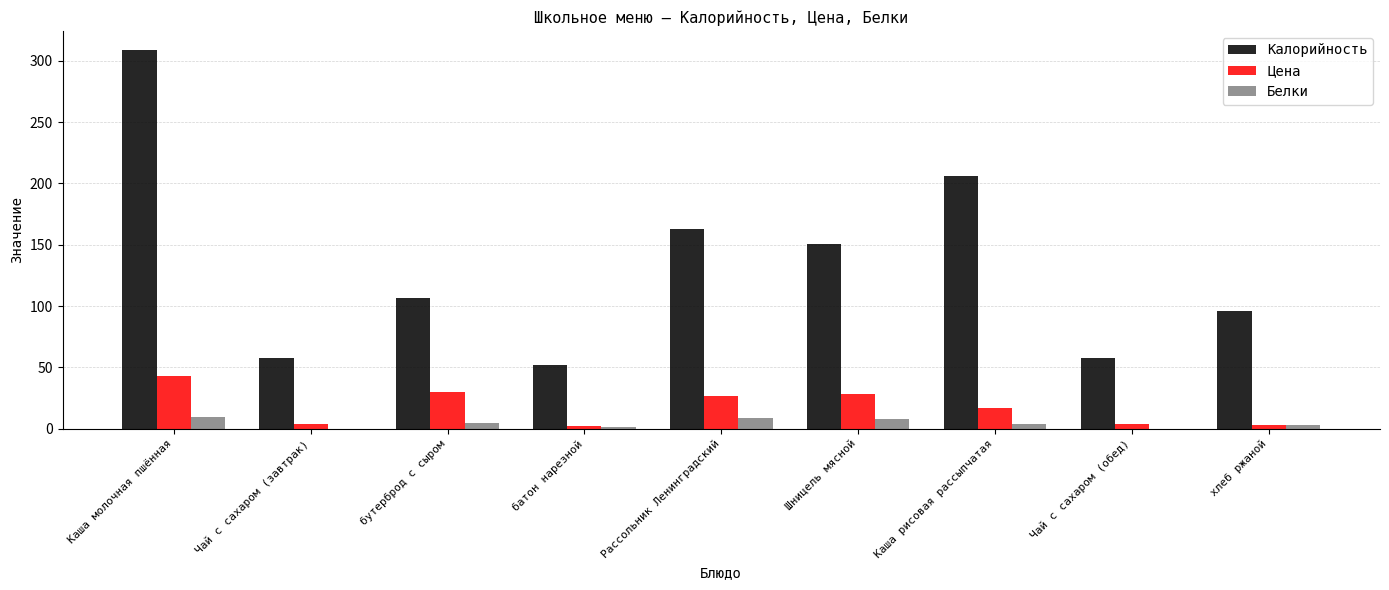

Which series changed the most between бутерброд с сыром and Рассольник Ленинградский?

Калорийность